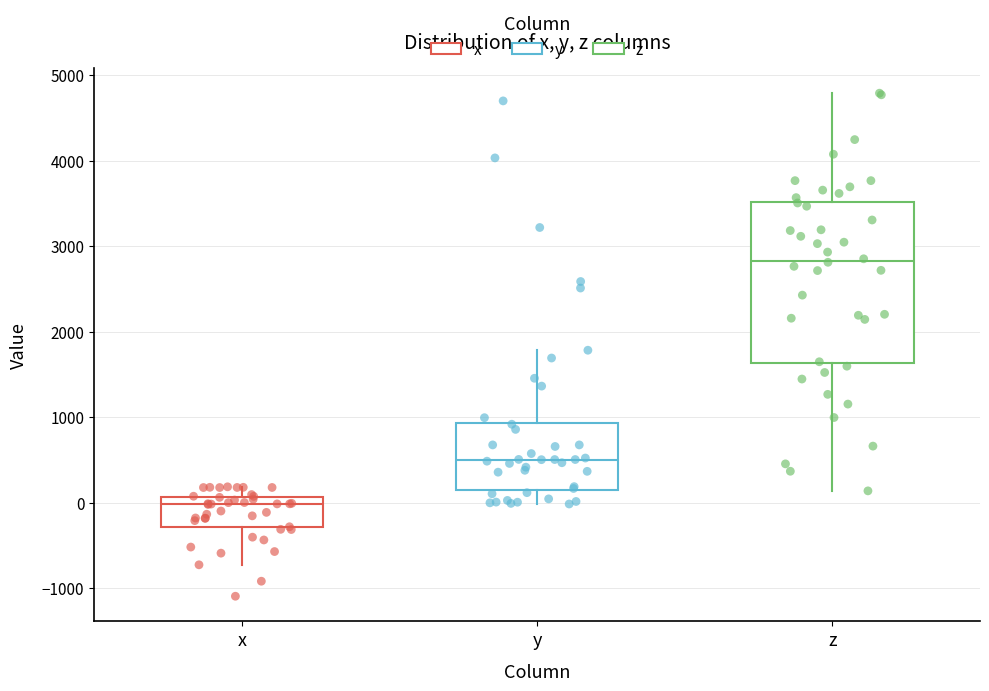

Reading left to right, read every box against the y-axis: the position of its median line, the range the box covers, and the ends of its whiskers. The values are not printed on the chart, so give them approximately, as read against the axis.

x: median 0, box -300 to 100, whiskers -700 to 200
y: median 500, box 200 to 900, whiskers 0 to 1800
z: median 2800, box 1600 to 3500, whiskers 100 to 4800